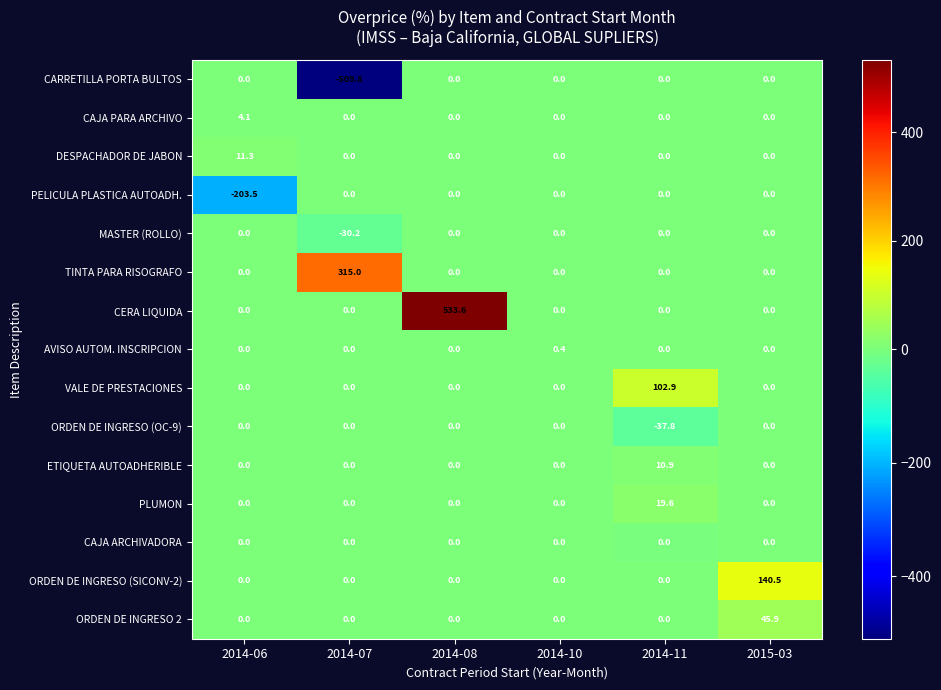

What is the difference between the ORDEN DE INGRESO 2 values at 2015-03 and 2014-06?

45.9